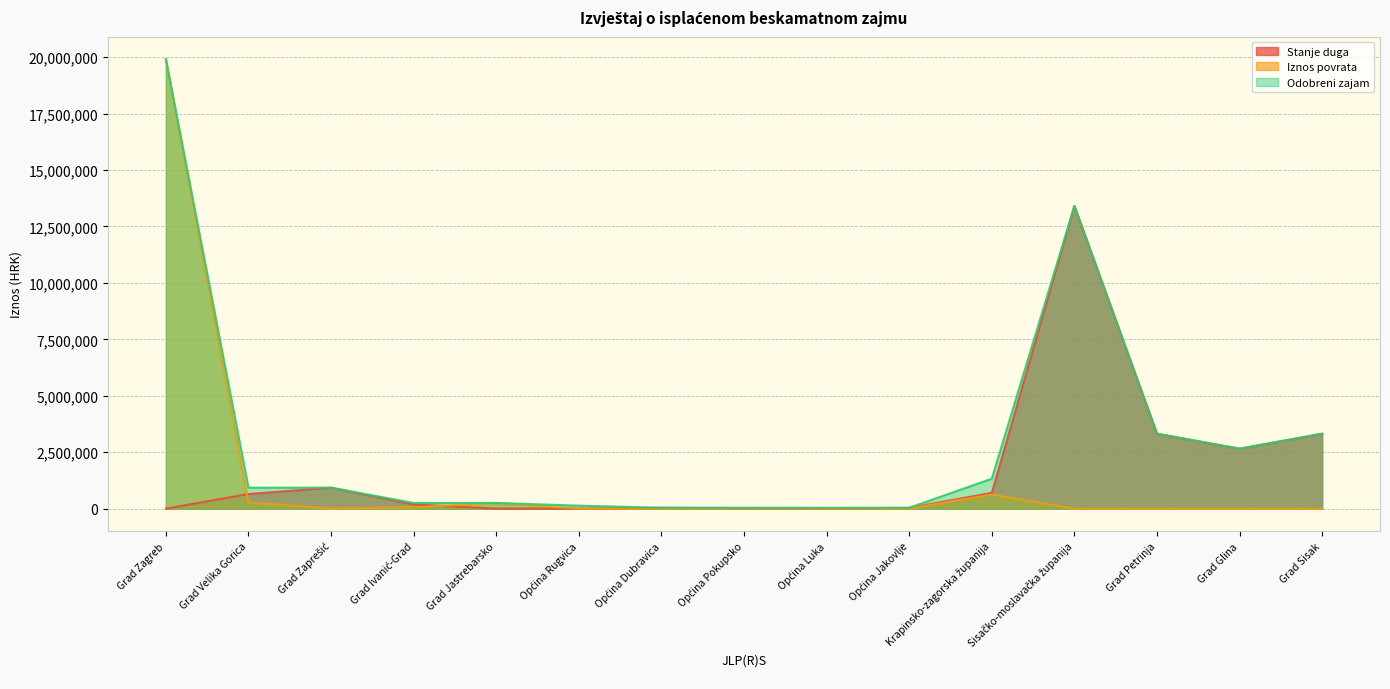

What is the average value of the Stanje duga series?

1684061.8